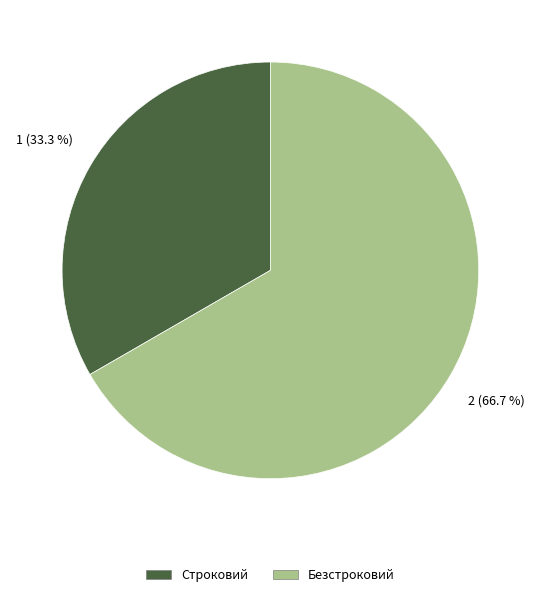

How many segments does this pie chart have?

2